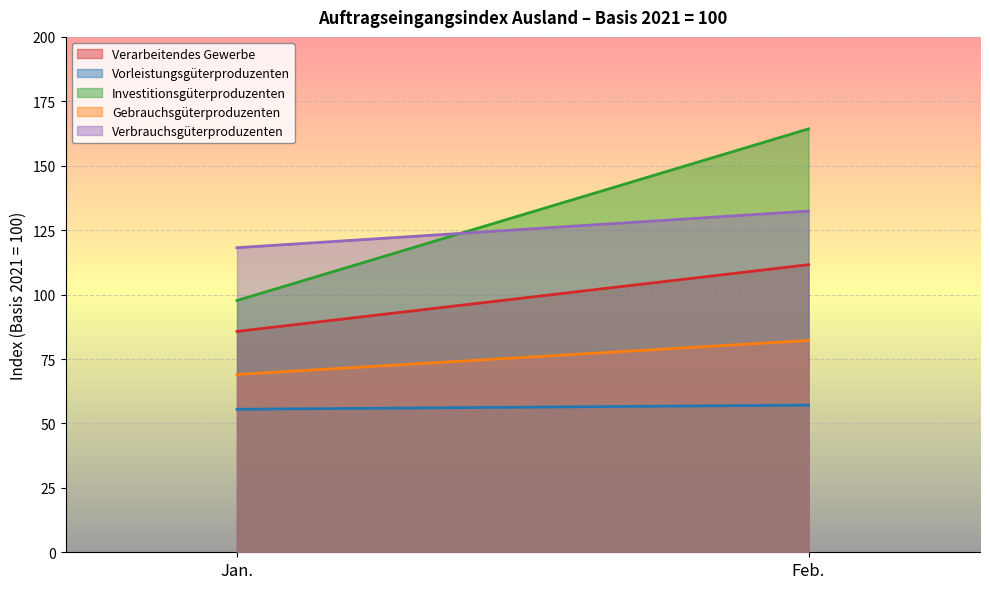

What is the approximate value of Vorleistungsgüterproduzenten at Jan.?

55.5